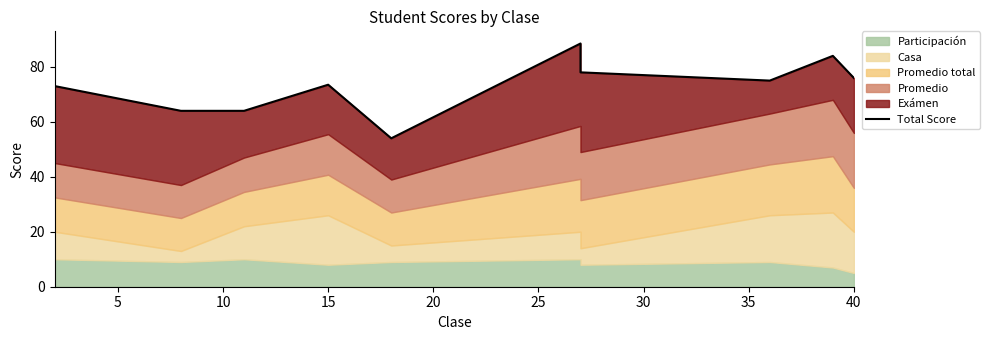

How many interior local valleys (lower than both neighbors) does the data have?

2